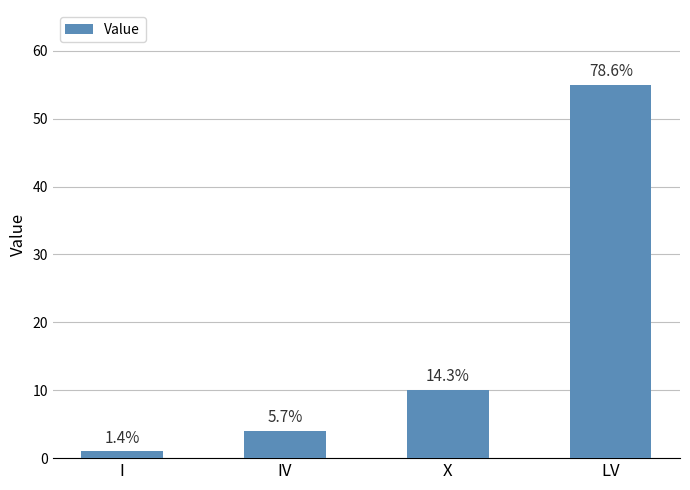

Are the bars horizontal?

No